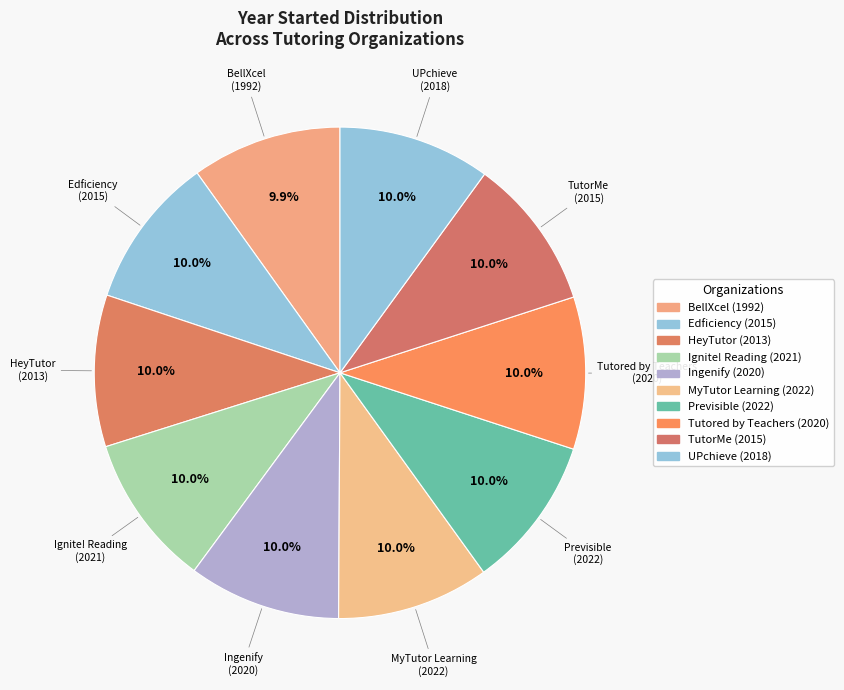

To the nearest percent, what percentage of the pie is BellXcel?

10%